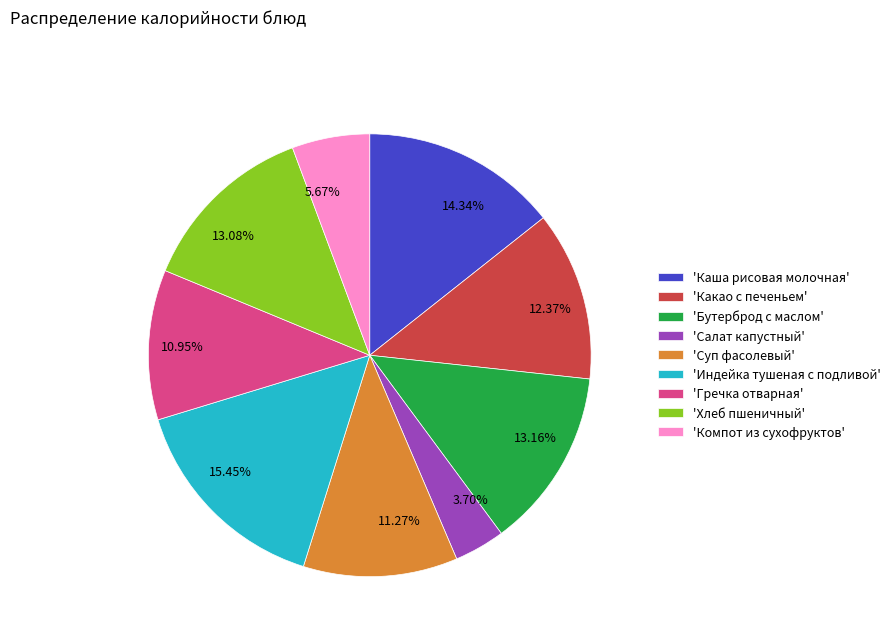

Is 12.37% the majority of the pie?

No